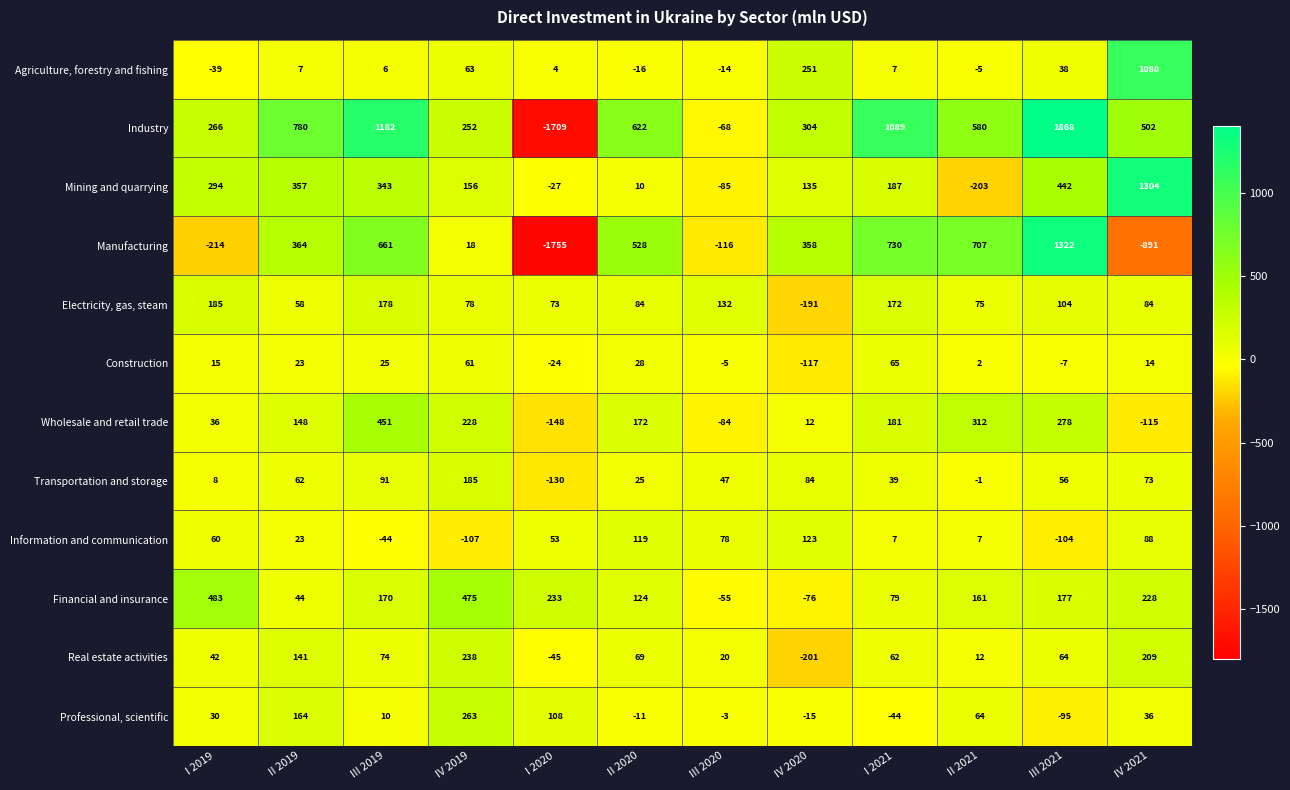

What is the smallest value displayed?

-1755